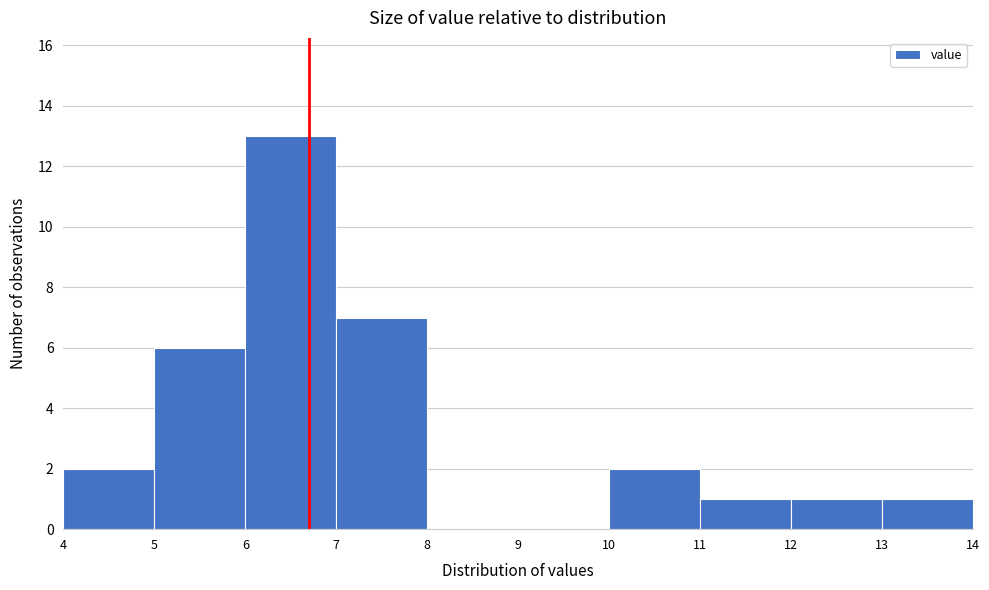

Which range on the x-axis has the tallest bar?

6 to 7